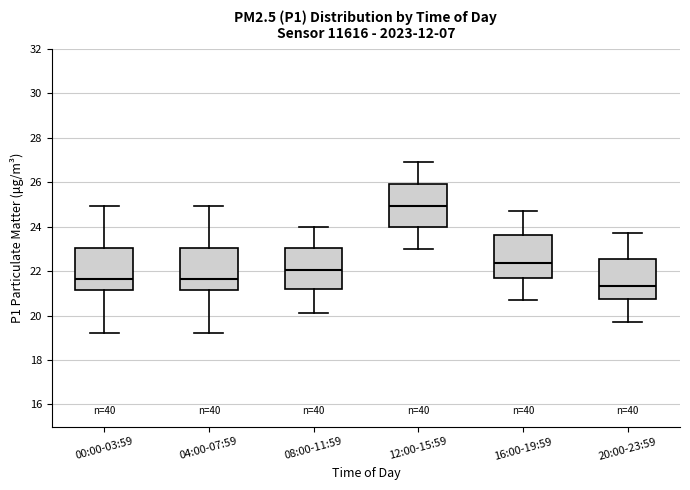

Where is the upper edge of the box for 12:00-15:59 on the y-axis? The values are not printed on the chart, so give them approximately, as read against the axis.

26.0